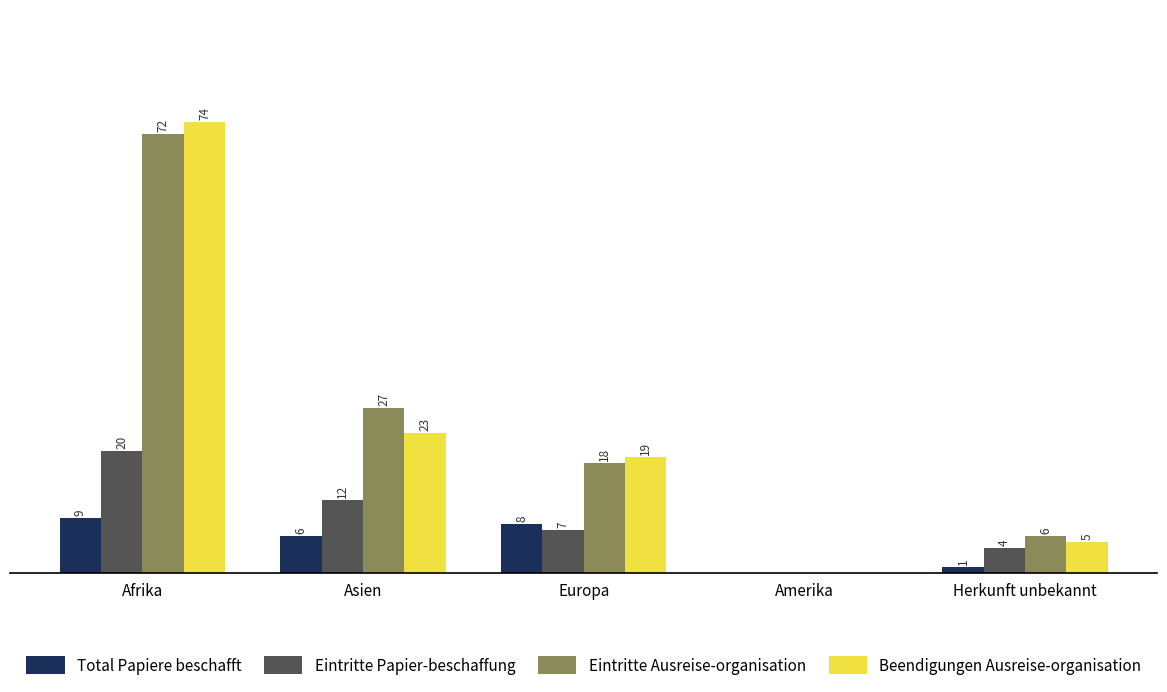

At which label is Eintritte Ausreise-organisation closest to 36?

Asien